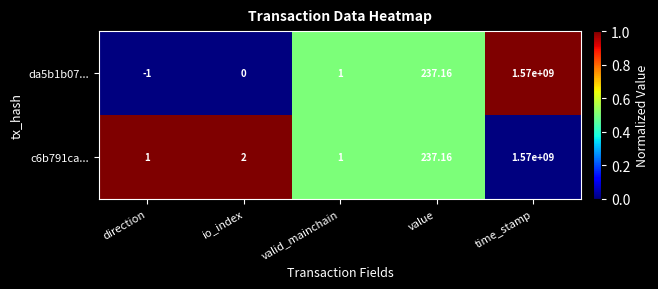

Which category has the lowest value across all series?

direction